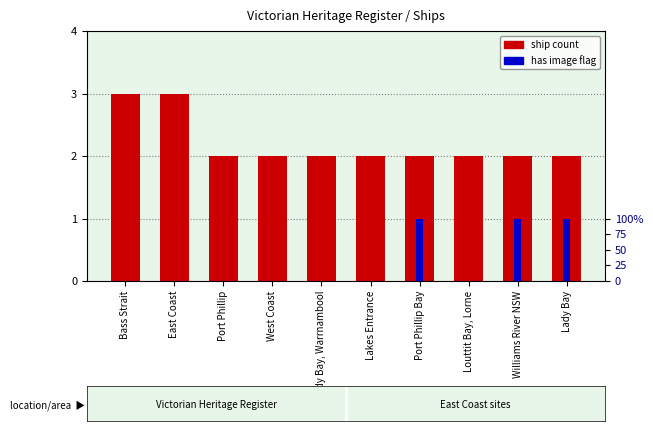

Are the bars grouped side by side (vs. stacked)?

Yes